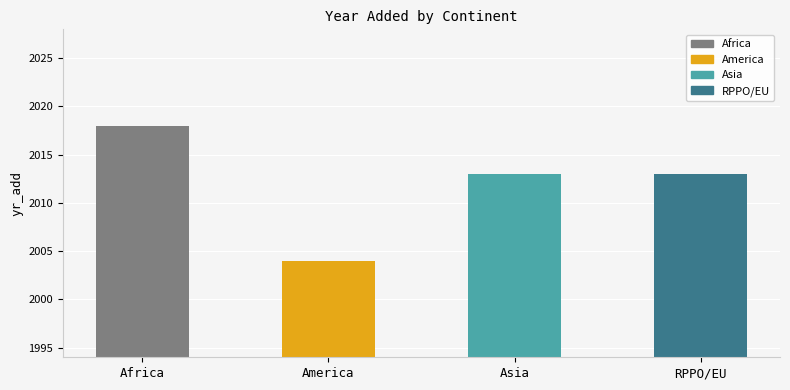

What is the difference between the maximum and second lowest values?

5